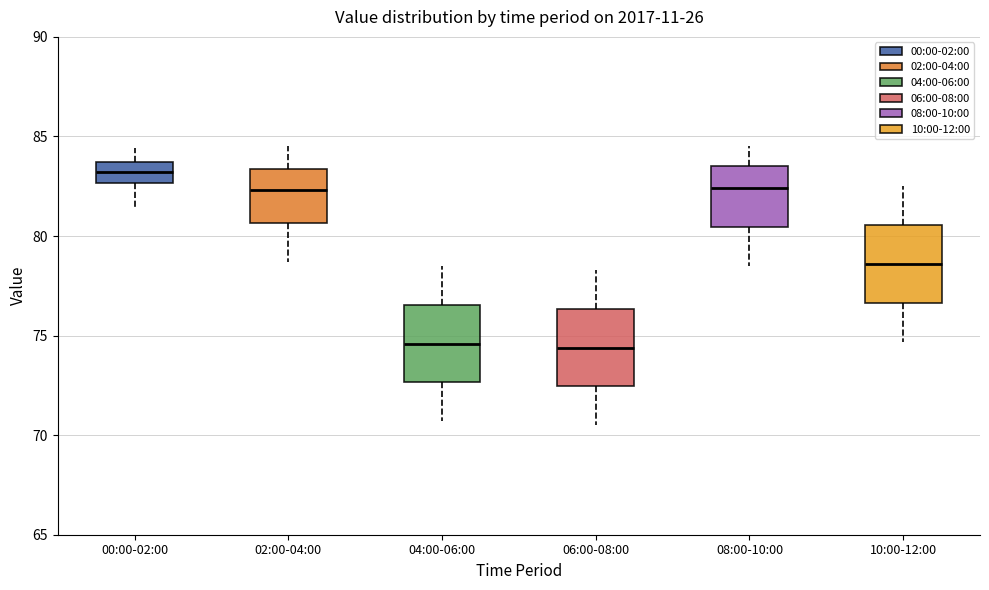

Reading left to right, read every box against the y-axis: the position of its median line, the range the box covers, and the ends of its whiskers. The values are not printed on the chart, so give them approximately, as read against the axis.

00:00-02:00: median 83.0, box 82.5 to 83.5, whiskers 81.5 to 84.5
02:00-04:00: median 82.5, box 80.5 to 83.5, whiskers 78.5 to 84.5
04:00-06:00: median 74.5, box 72.5 to 76.5, whiskers 70.5 to 78.5
06:00-08:00: median 74.5, box 72.5 to 76.5, whiskers 70.5 to 78.5
08:00-10:00: median 82.5, box 80.5 to 83.5, whiskers 78.5 to 84.5
10:00-12:00: median 78.5, box 76.5 to 80.5, whiskers 74.5 to 82.5